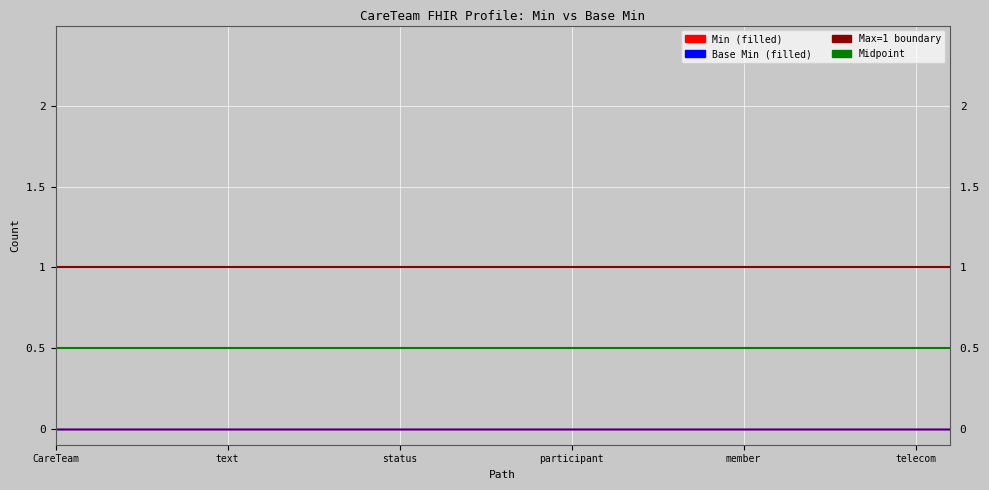

At text, list the series in order from largest to smallest.

Max=1 boundary, Midpoint